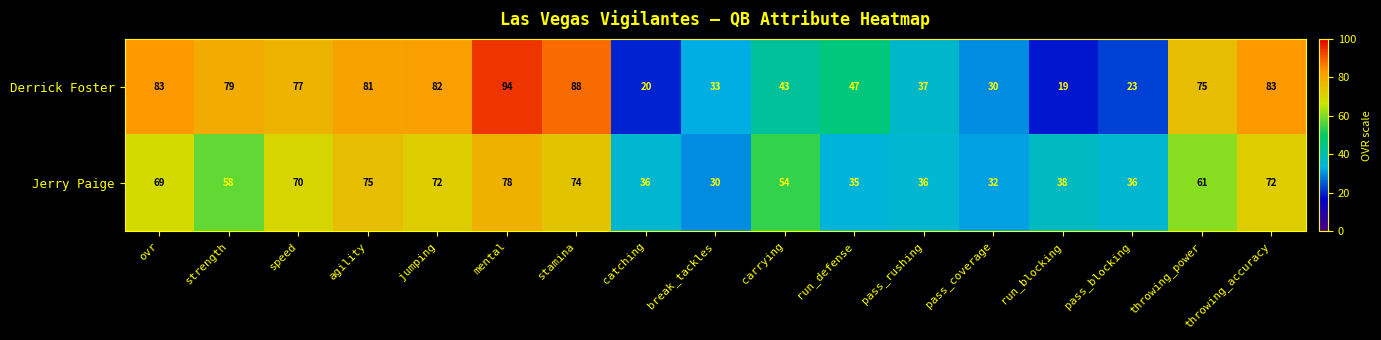

What is the total value across all series at run_blocking?

57